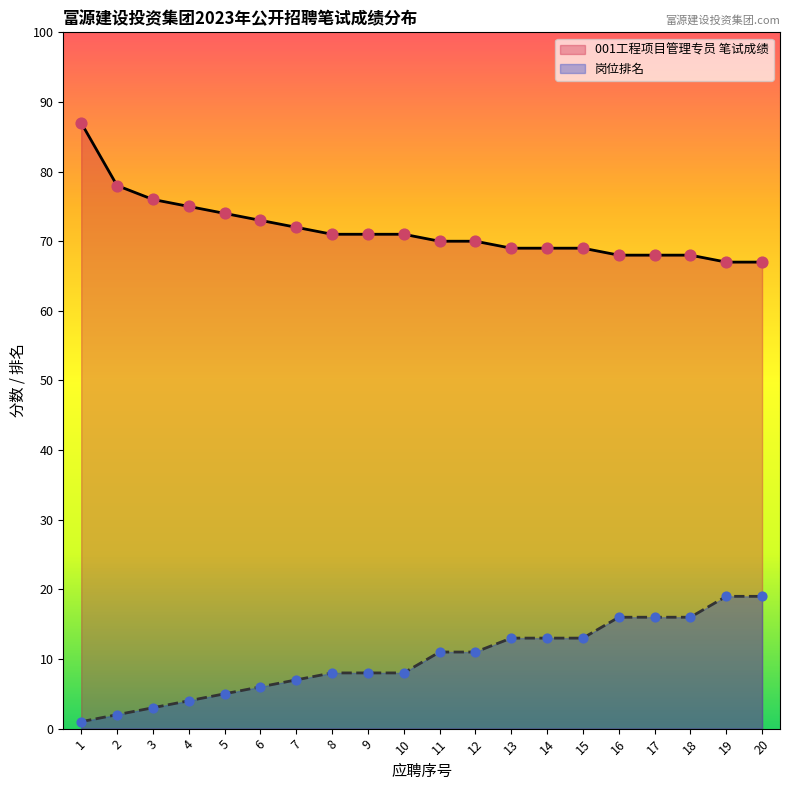

Which series reaches the minimum Y coordinate?

岗位排名